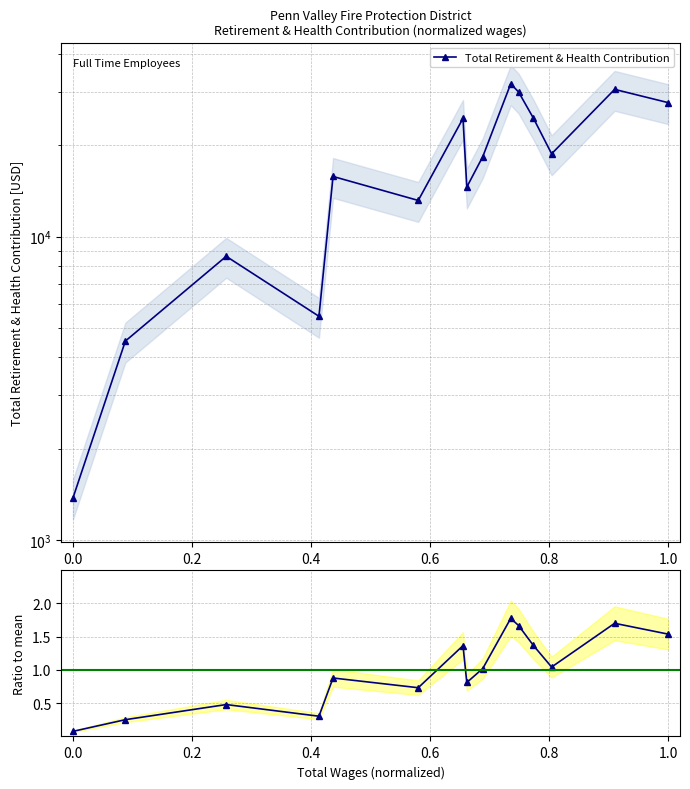

In Total Retirement & Health Contribution, how many points are lower than both neighbors (excluding endpoints)?

4